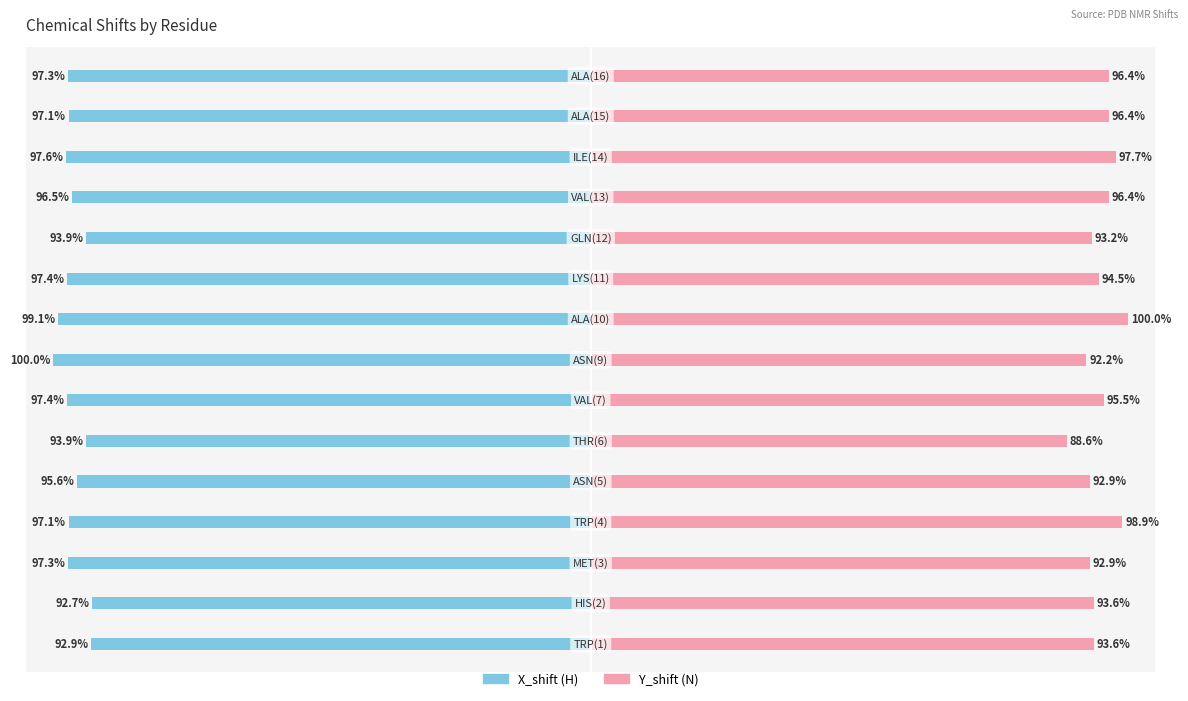

Which series changed the most between 10 and 13?

Y_shift